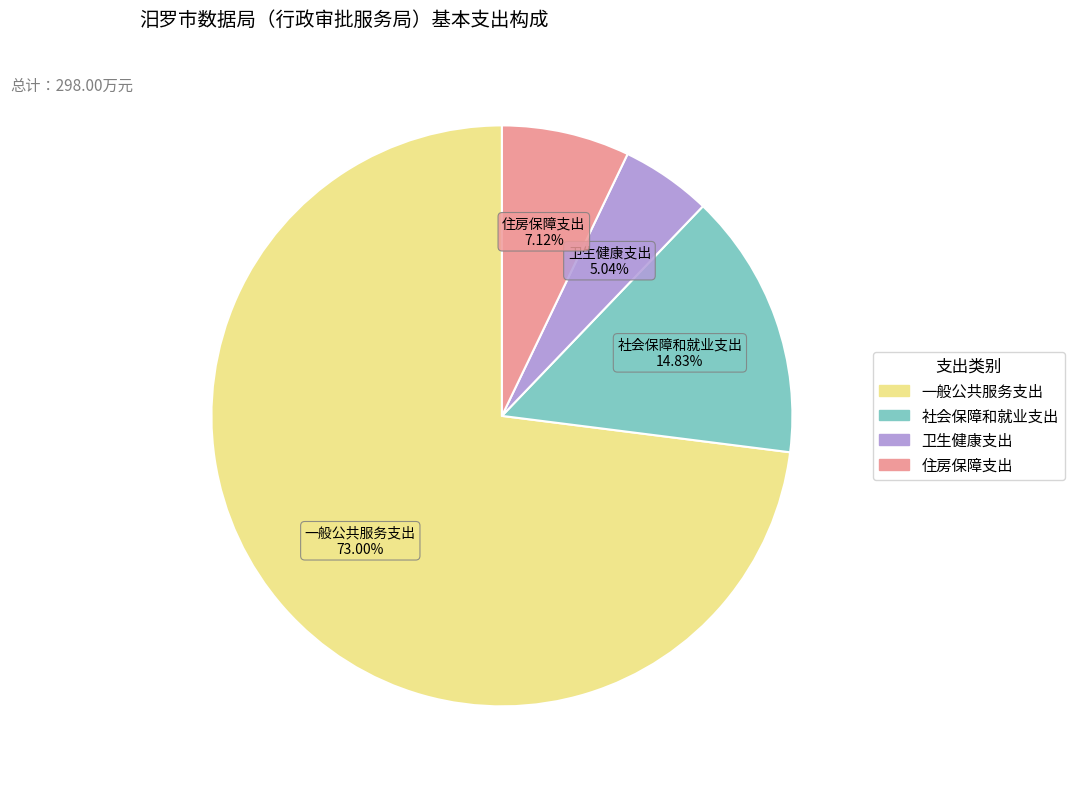

Is it true that 社会保障和就业支出 is 27% of the pie?

False